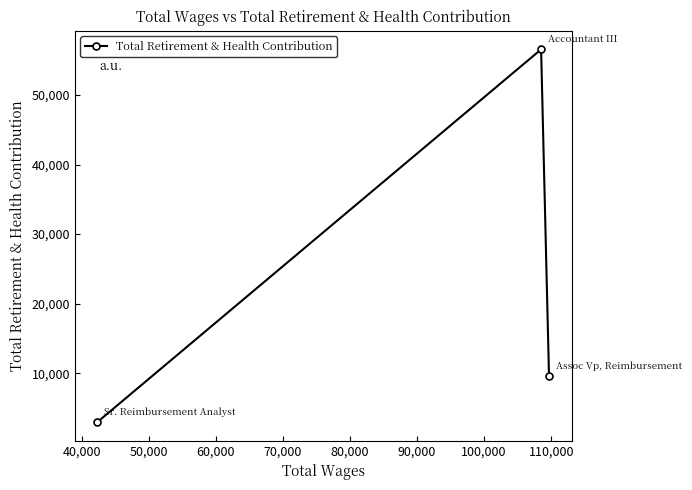

What is the sum of all values?

69188